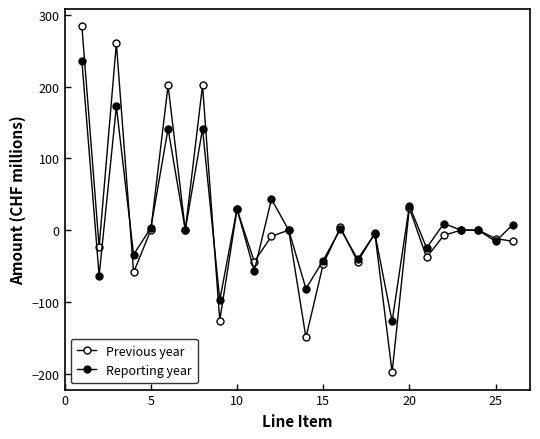

How many lines are shown in the chart?

2